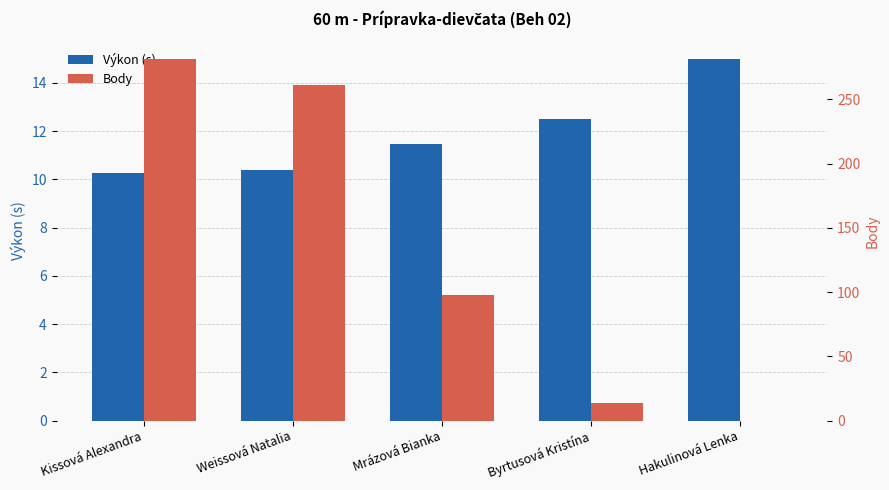

Count the number of categories in the chart.

5